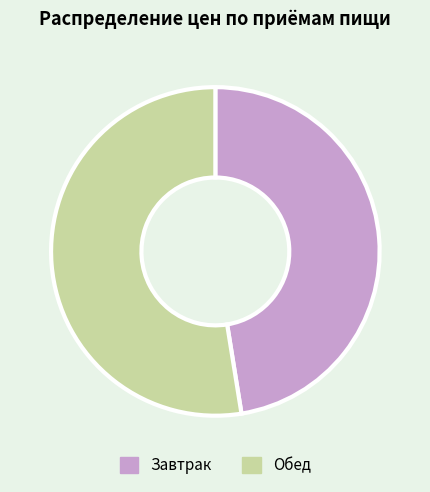

Rank the categories by value from highest to lowest.

Обед, Завтрак